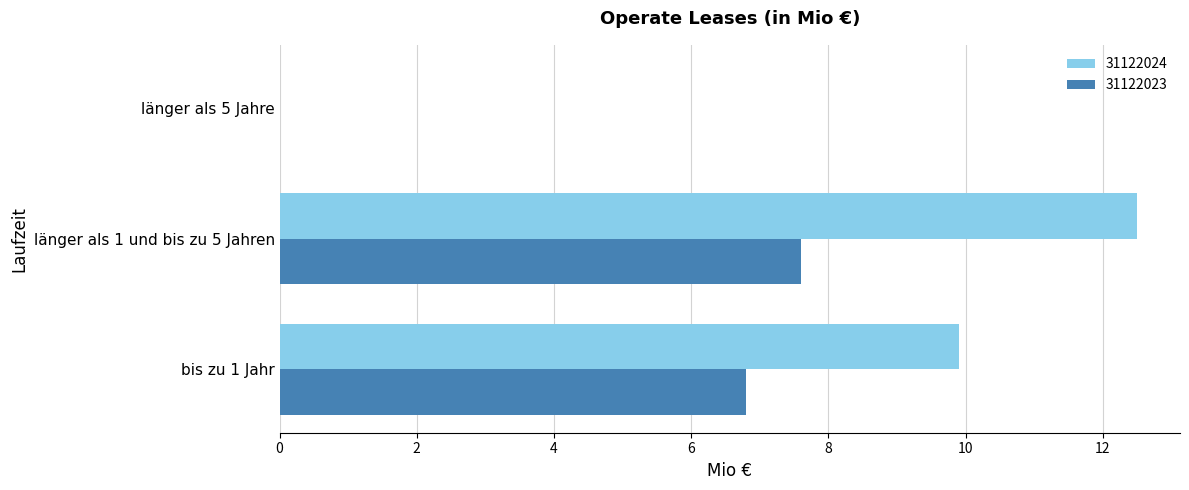

What is the total value across all series at länger als 1 und bis zu 5 Jahren?

20.1